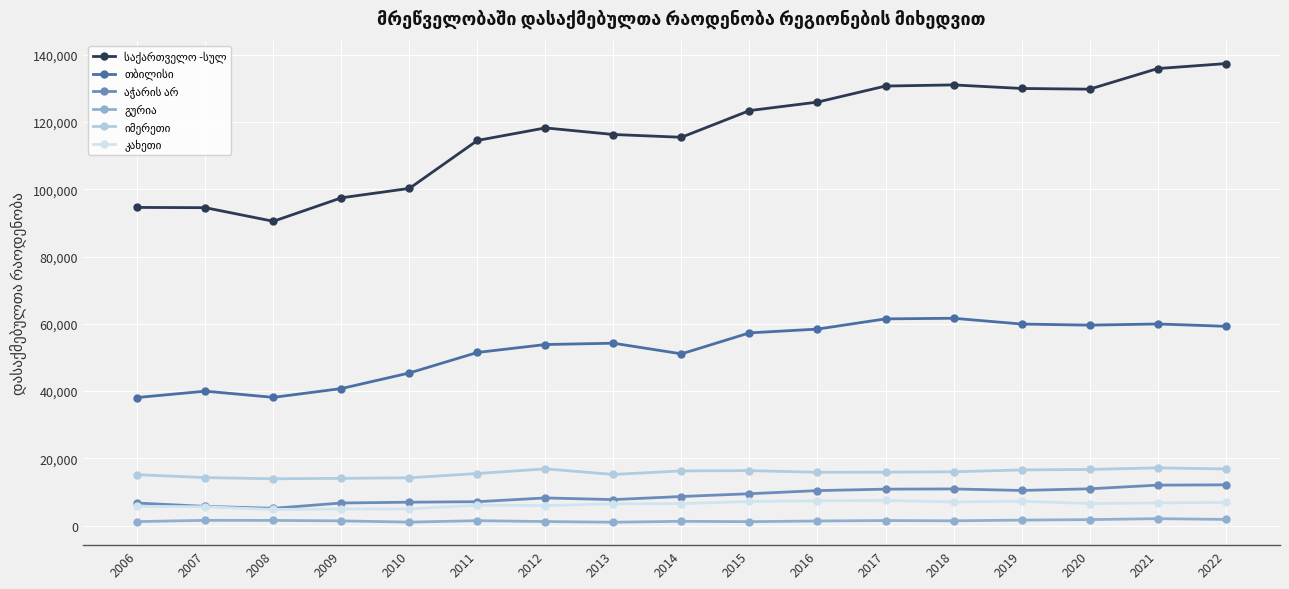

At which category does the chart reach its peak across all series?

2022